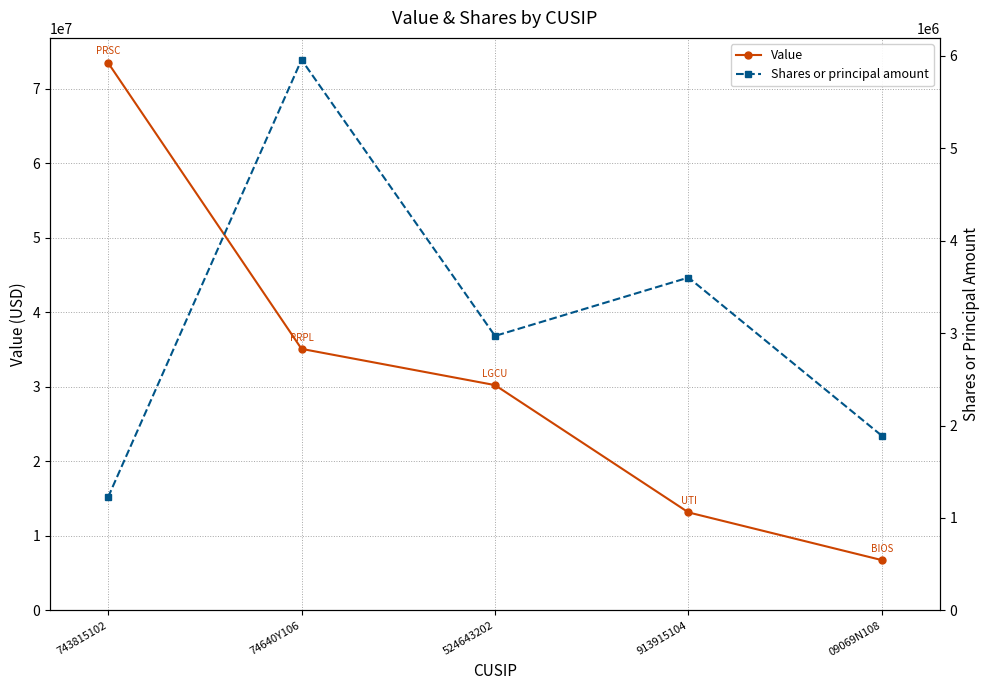

Is it true that Shares or principal amount equals 10441977 at 74640Y106?

False